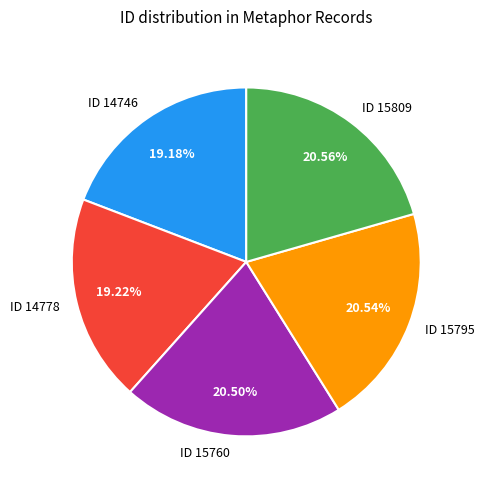

Which has a higher value, ID 14778 or ID 15809?

ID 15809